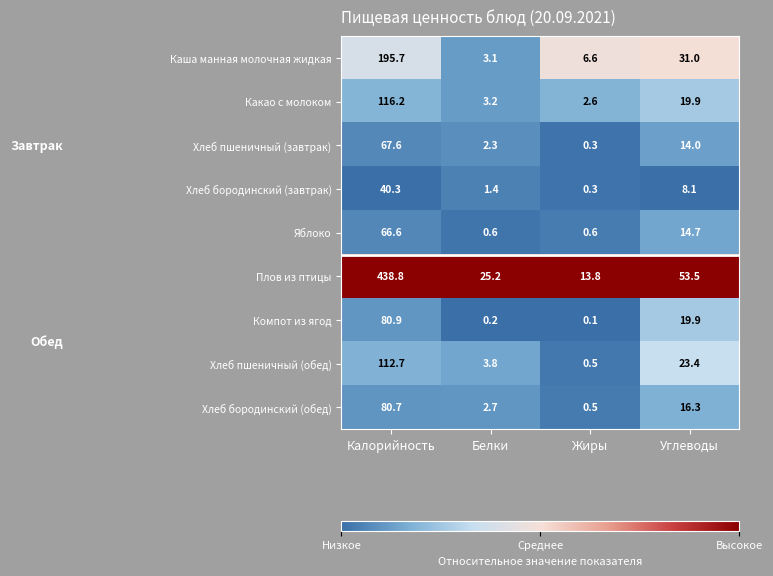

Count the number of data series in this chart.

9